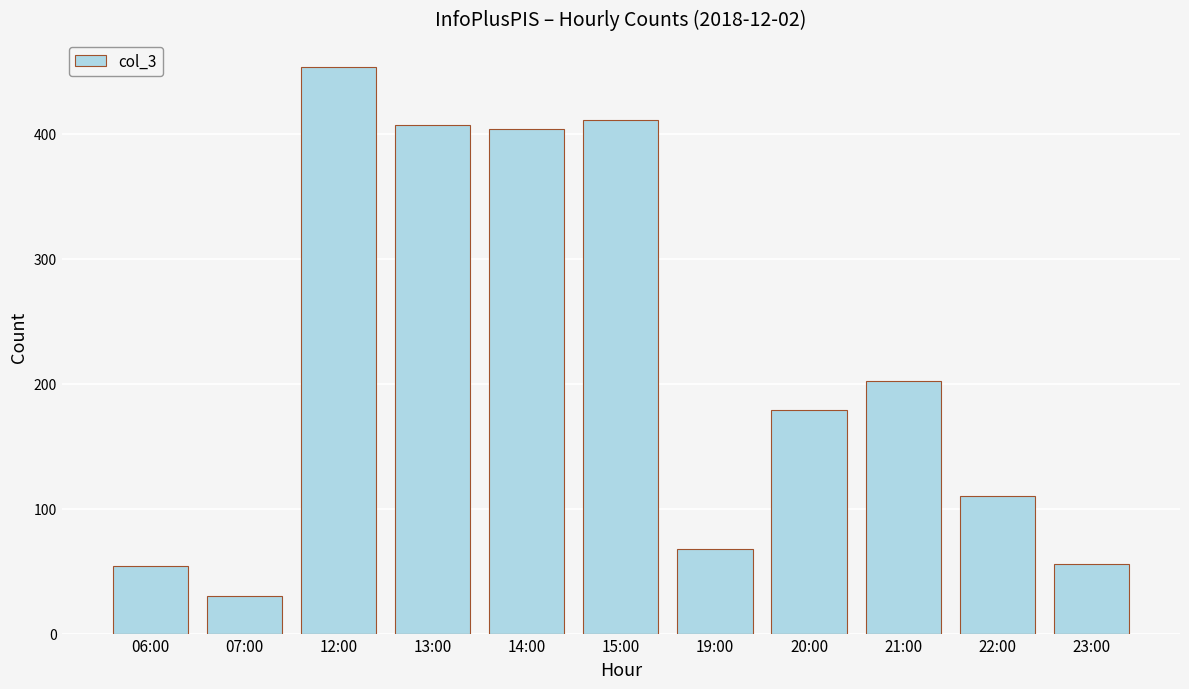

What is the average value?

216